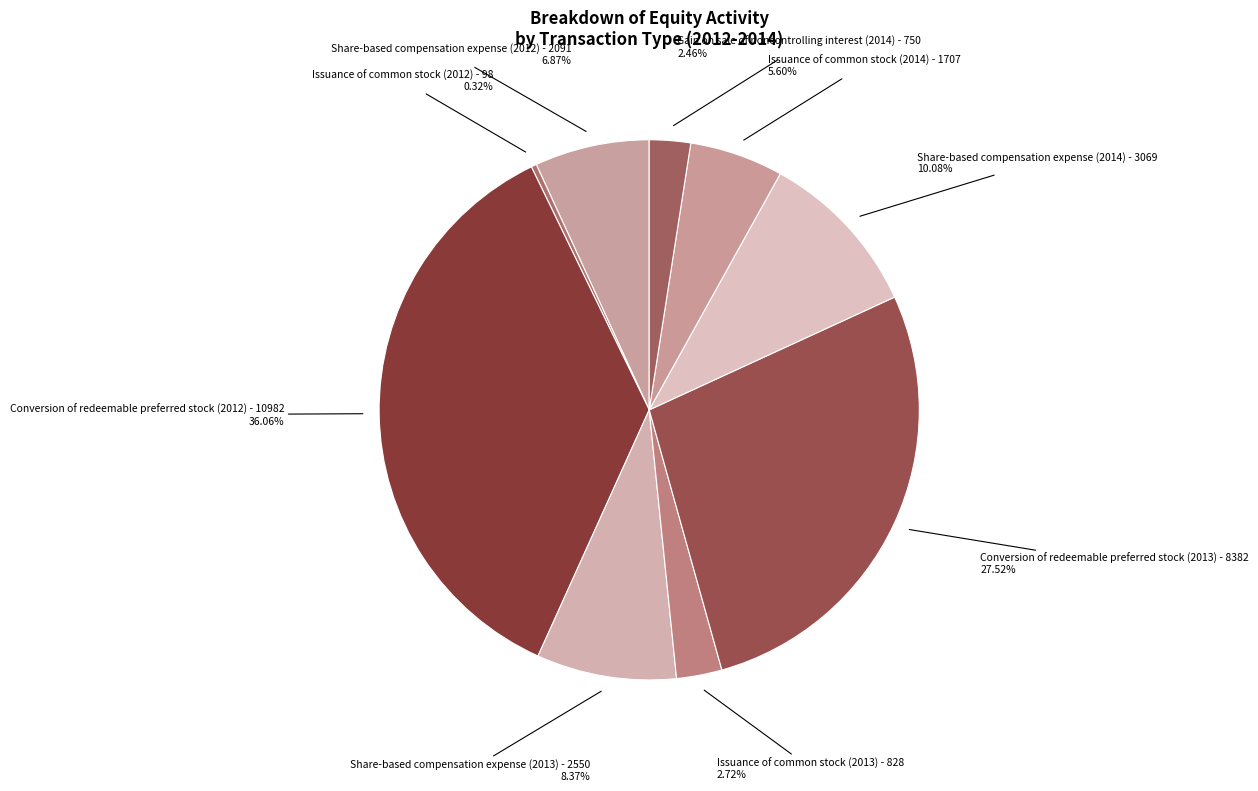

What is the largest slice in the pie chart?

Conversion of redeemable preferred stock (2012)